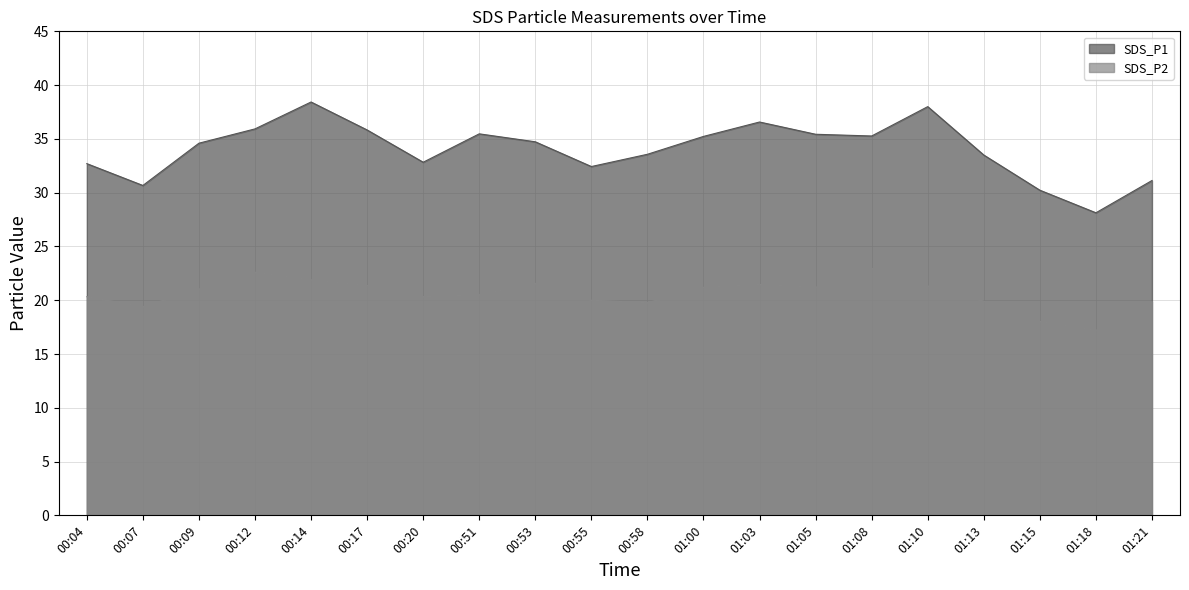

How many series are shown in this chart?

2